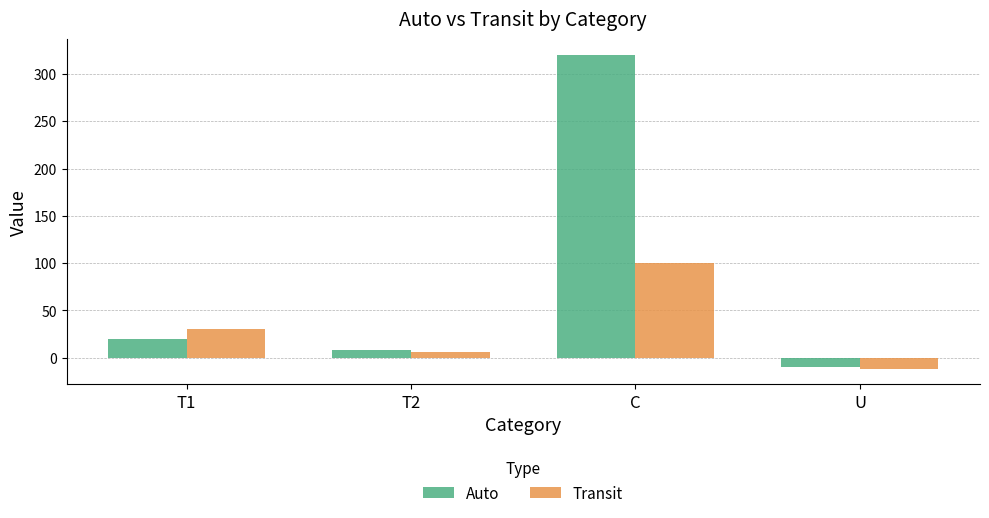

True or false: Transit has a value of 143.2 at C.

False